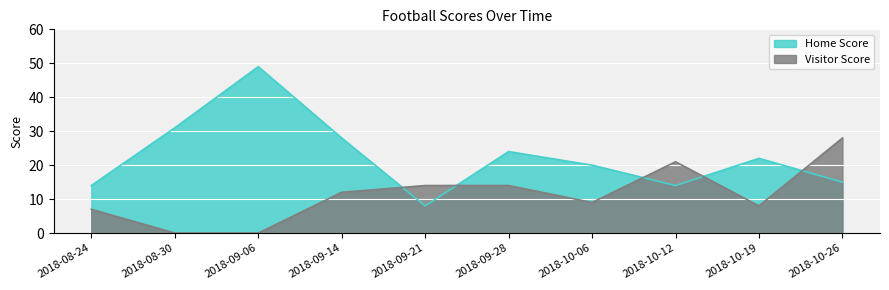

Reading right to left, what are all the values shown in this chart?

Home Score: 2018-10-26=15	2018-10-19=22	2018-10-12=14	2018-10-06=20	2018-09-28=24	2018-09-21=8	2018-09-14=28	2018-09-06=49	2018-08-30=31	2018-08-24=14
Visitor Score: 2018-10-26=28	2018-10-19=8	2018-10-12=21	2018-10-06=9	2018-09-28=14	2018-09-21=14	2018-09-14=12	2018-09-06=0	2018-08-30=0	2018-08-24=7